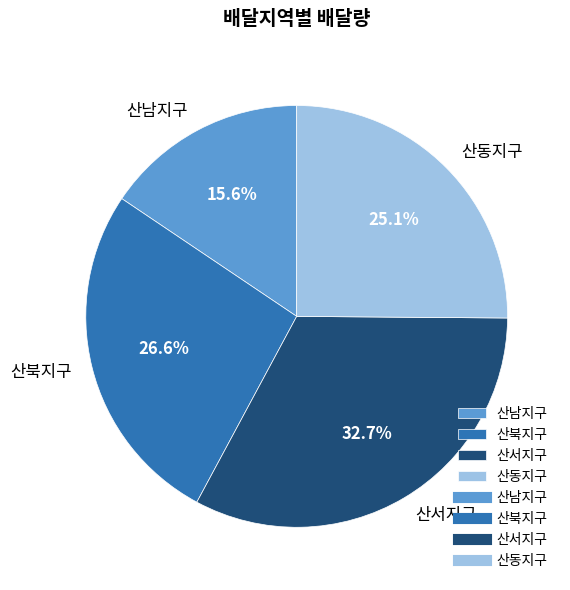

How many segments does this pie chart have?

4